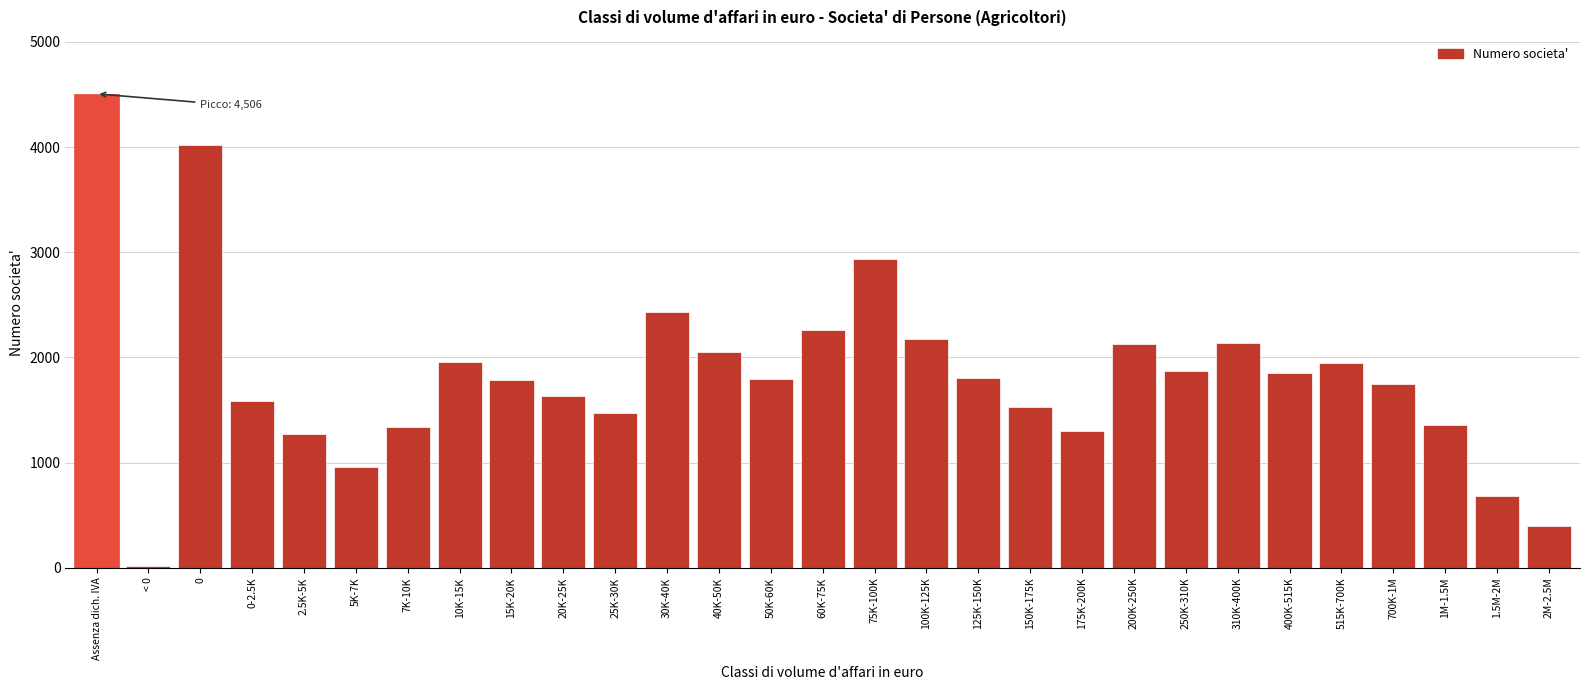

What is the greatest value displayed?

4506